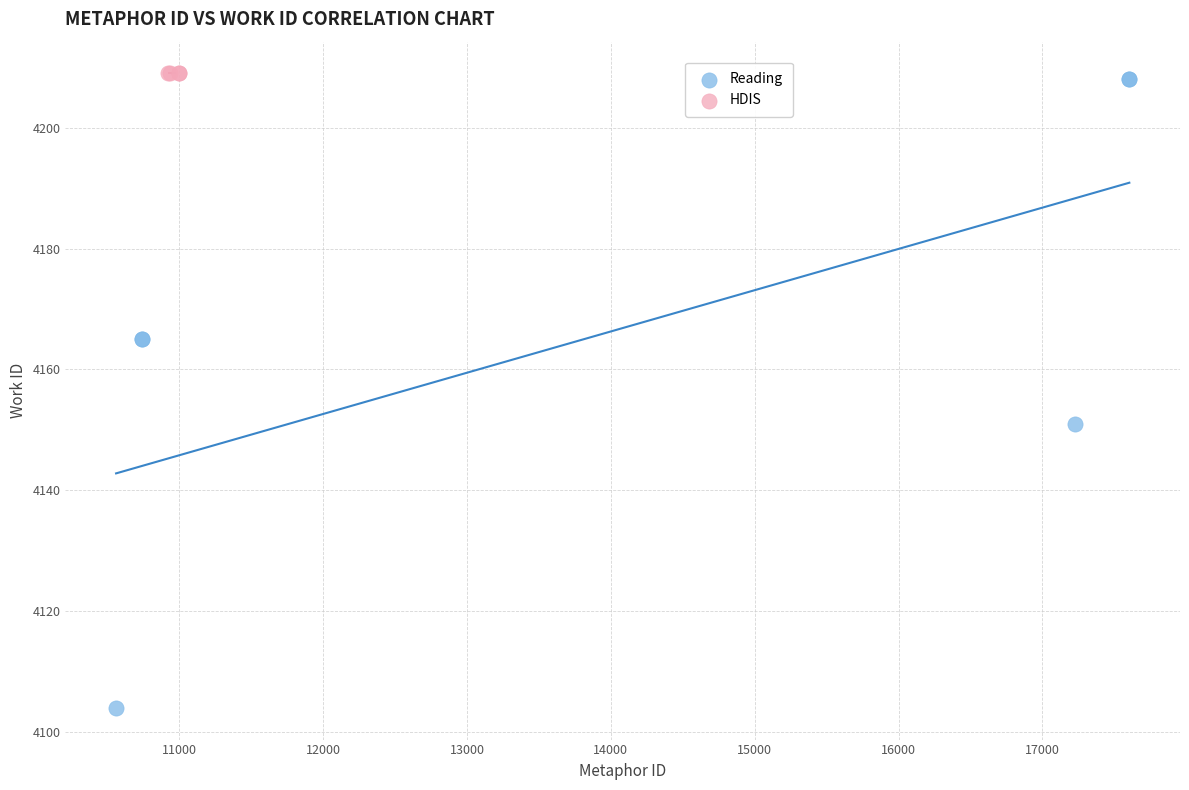

Which series contains the lowest Y value?

Reading